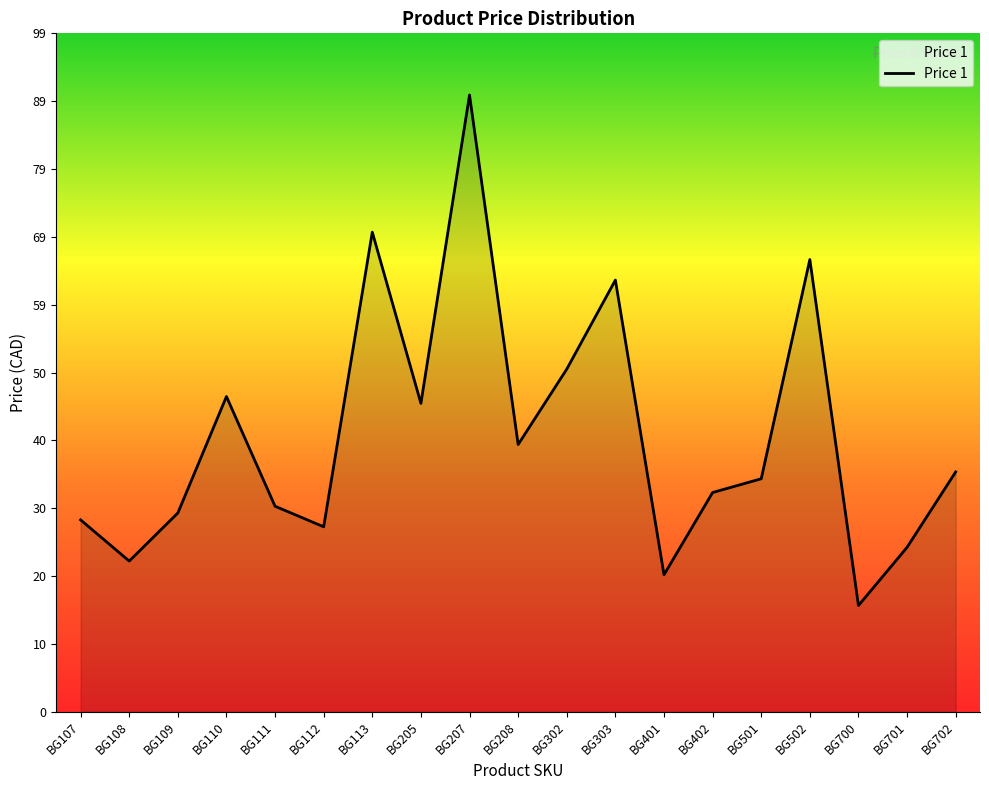

How many lines are shown in the chart?

1